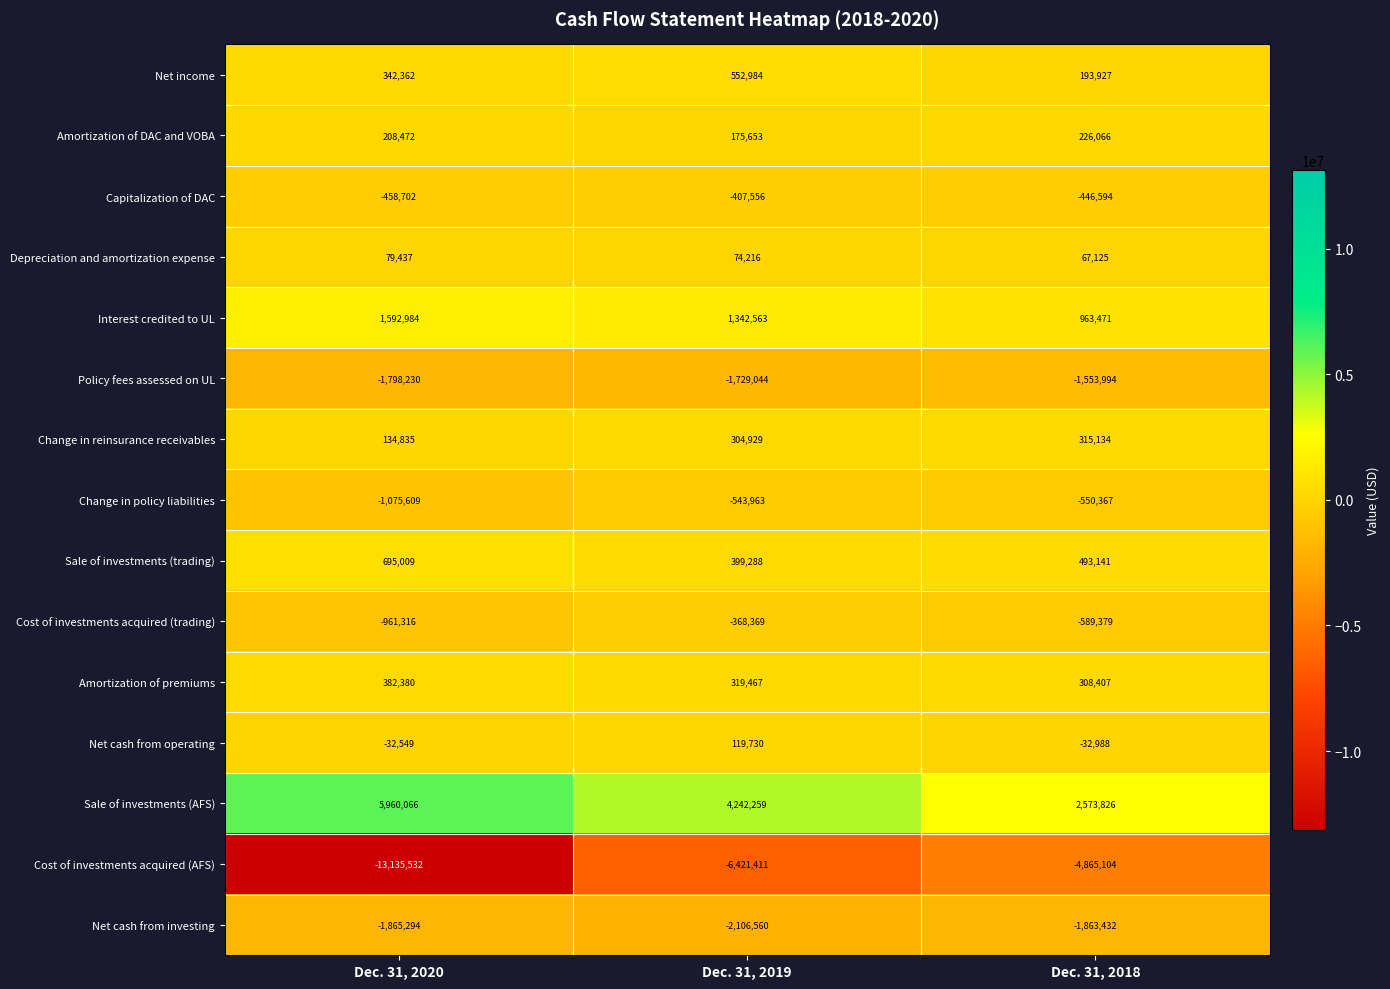

What is the highest value of the Sale of investments (AFS) series?

5960066